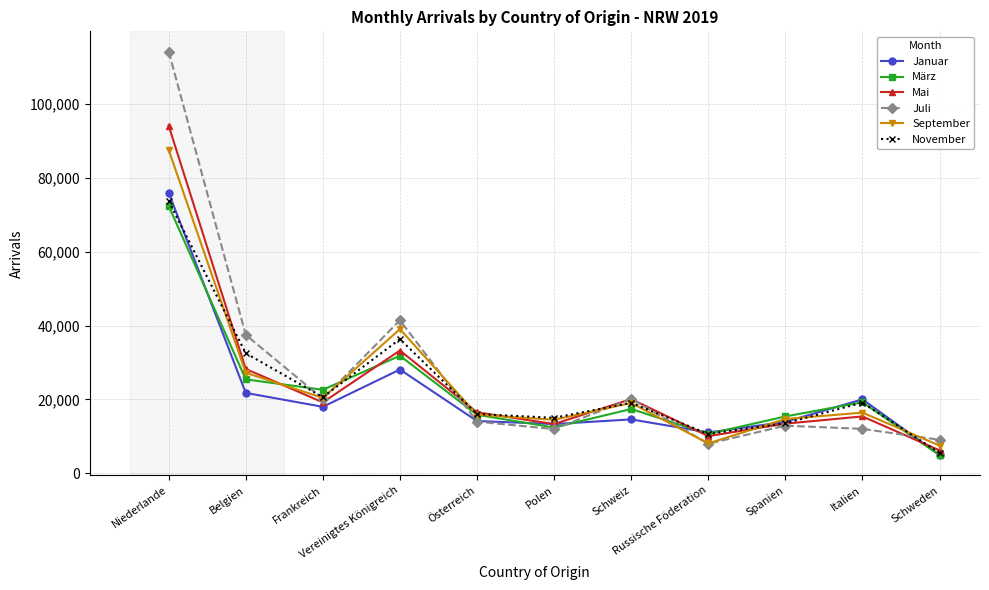

What is the value of the Januar point at the 10th from the left?

19998